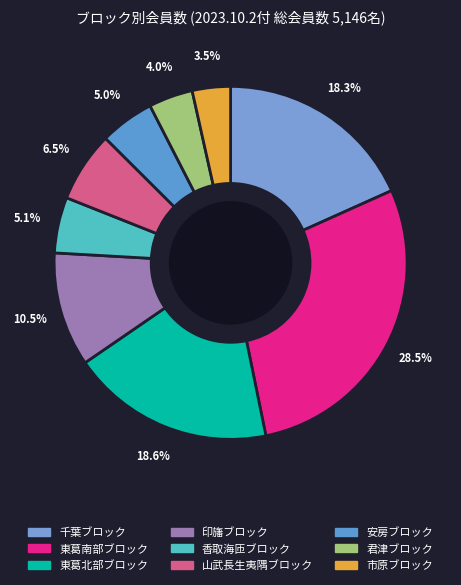

What is the smallest slice in the pie chart?

市原ブロック